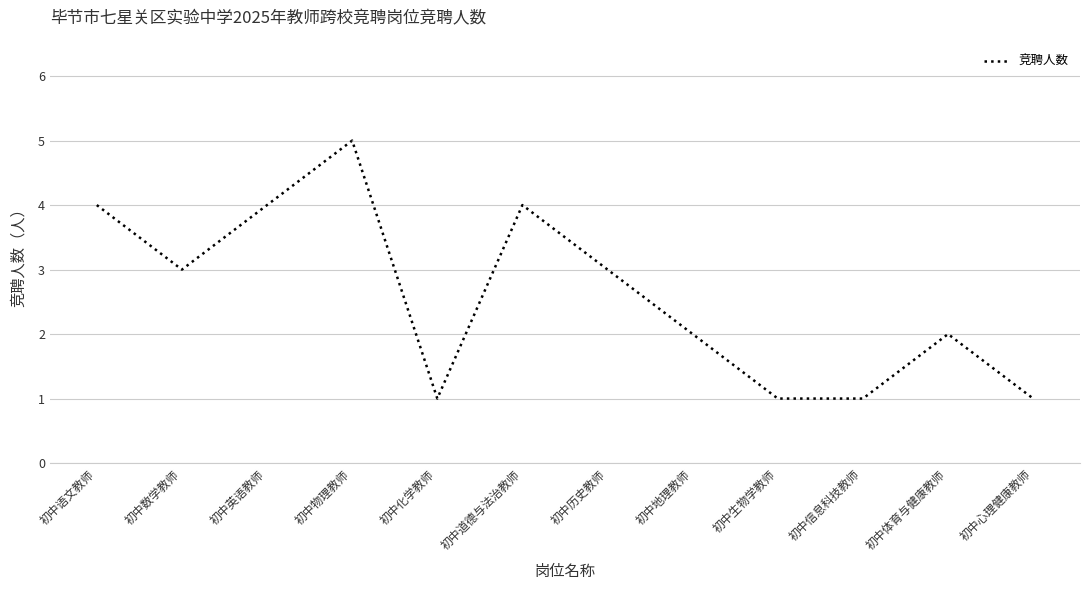

What position from the right is 初中心理健康教师?

1